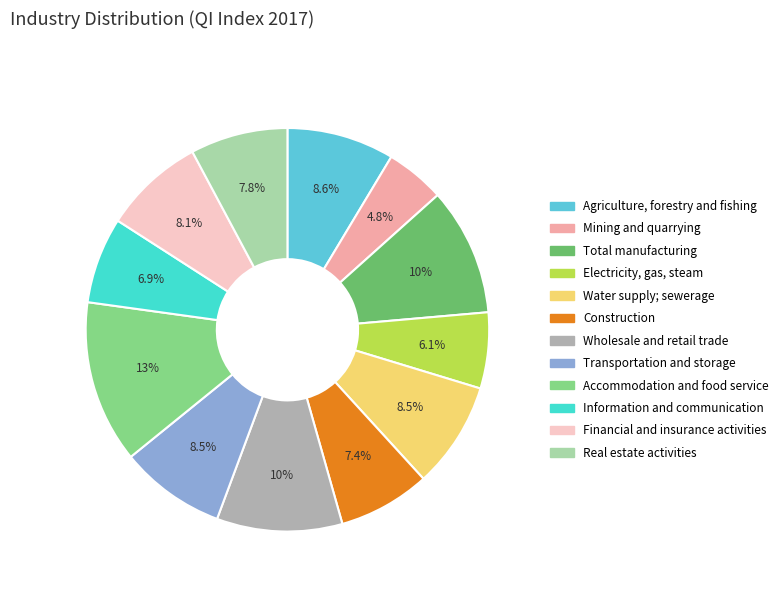

What is the smallest slice in the pie chart?

Mining and quarrying